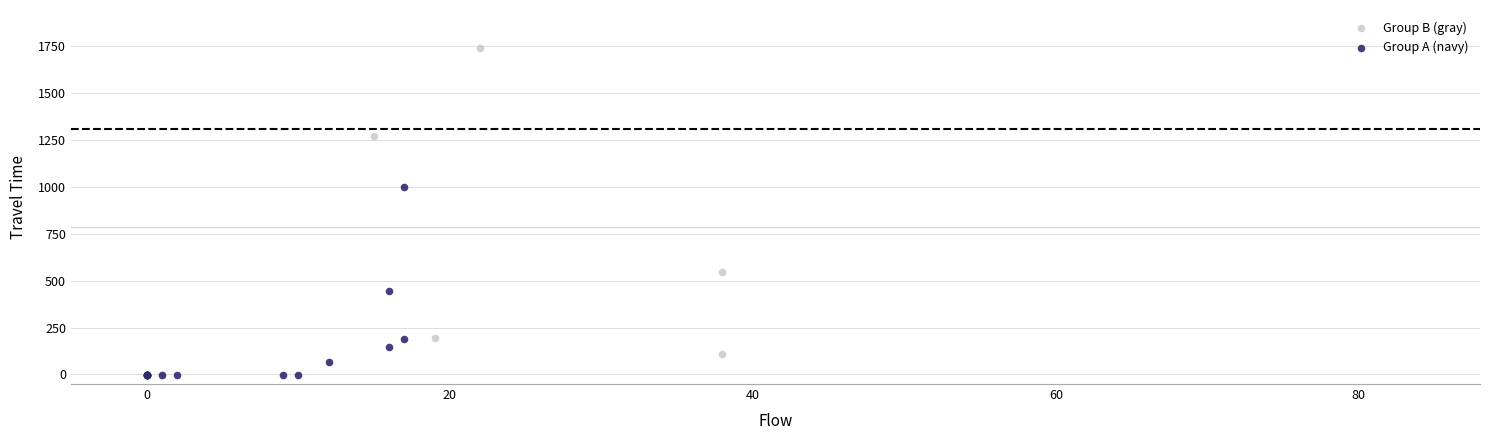

What are all the series names shown in the legend?

Group B (gray), Group A (navy)